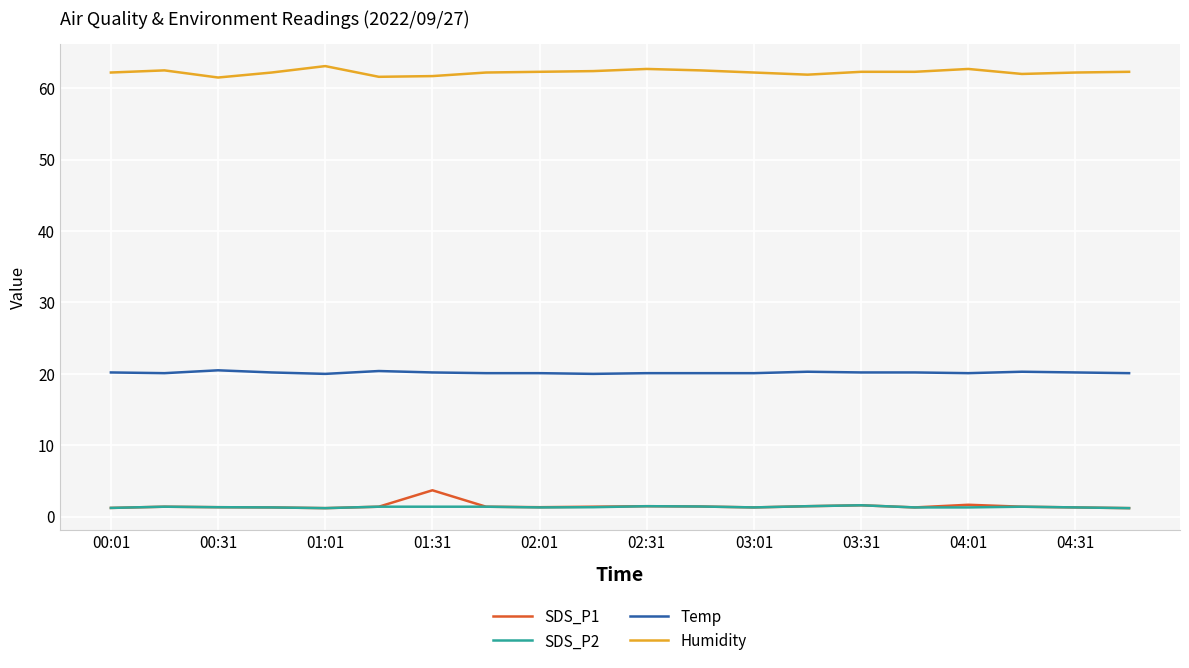

True or false: SDS_P1 and Temp intersect in this chart.

False